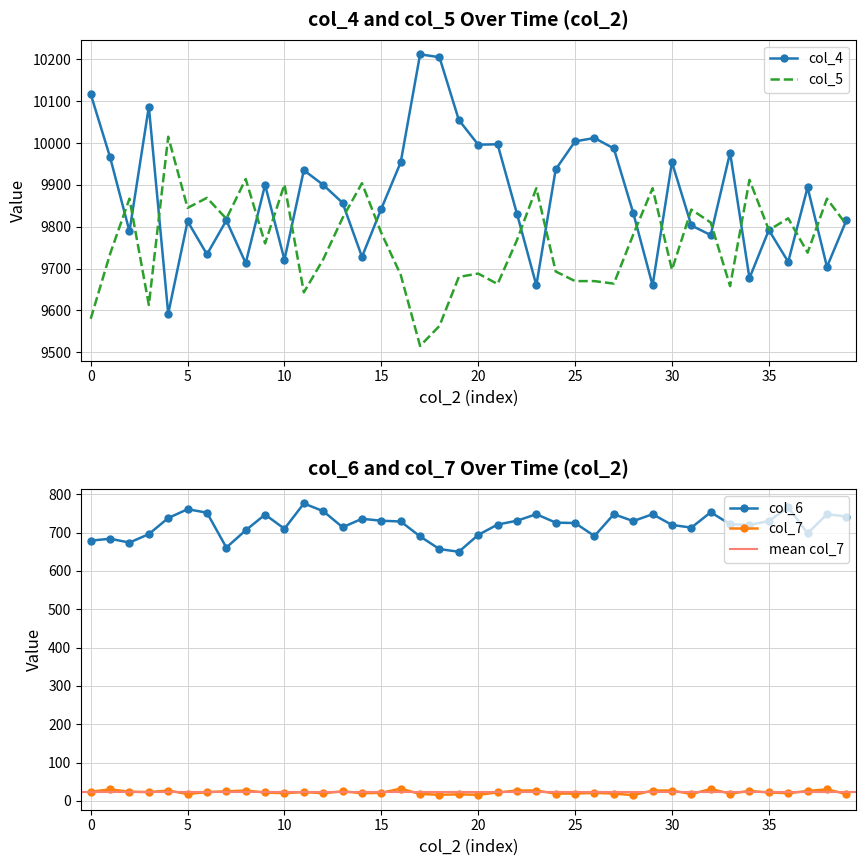

Is this an area chart (filled region under the line)?

No